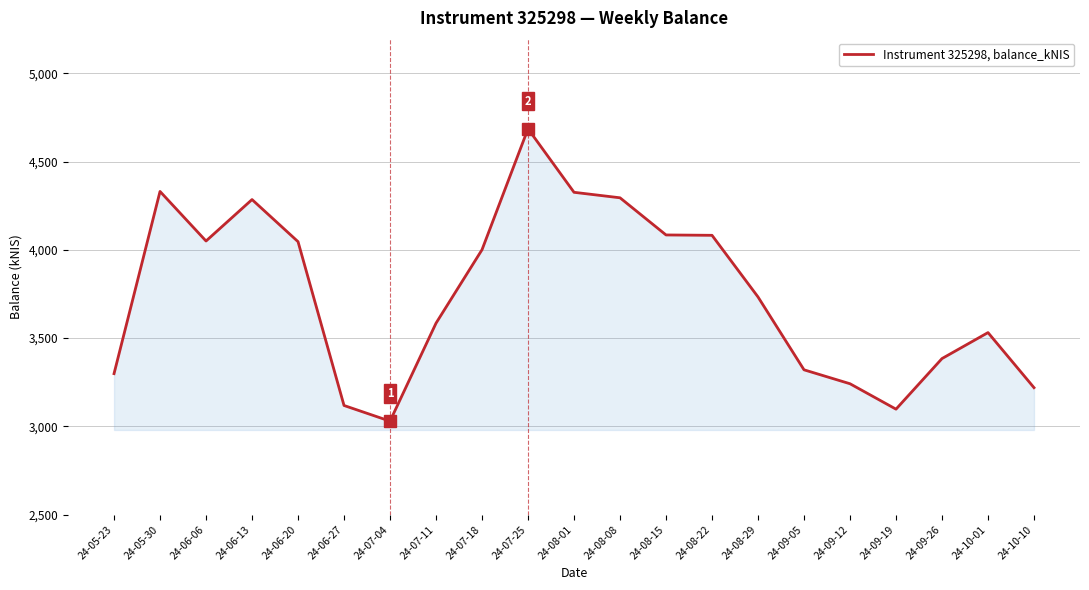

Which label corresponds to the largest value in the chart?

24-07-25